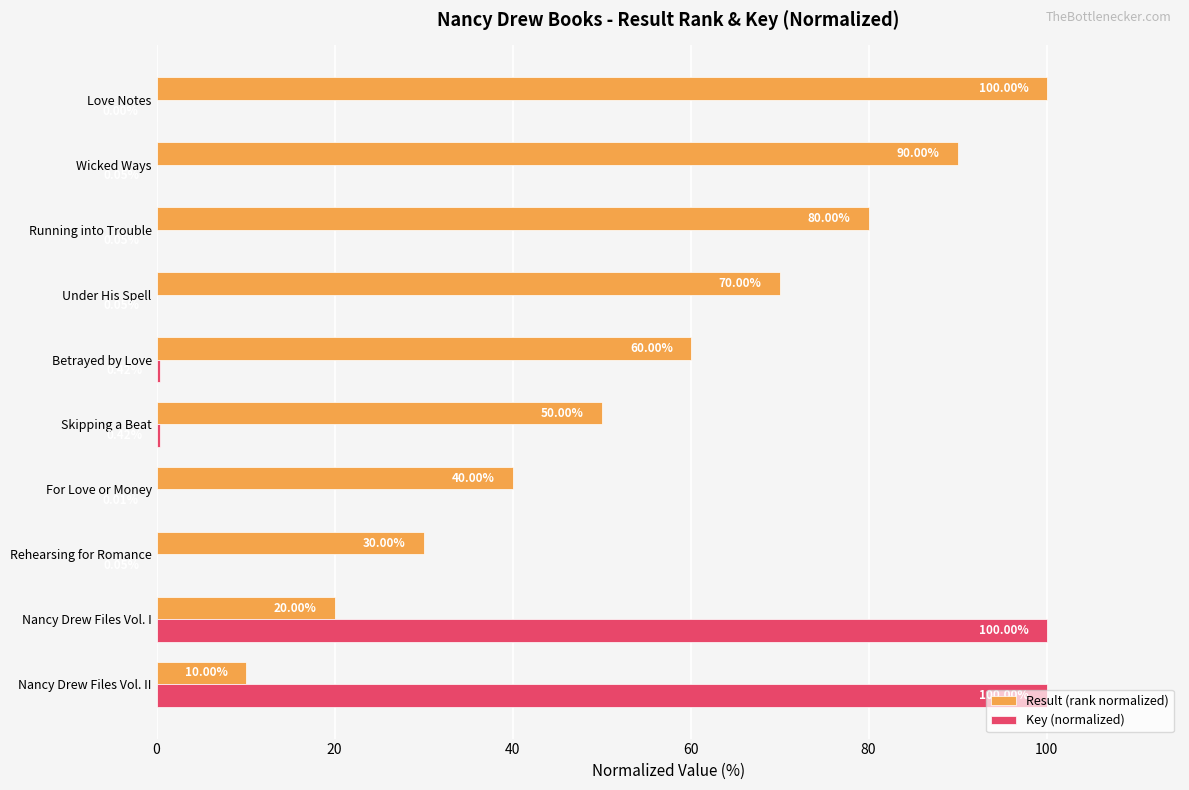

Which series changed the most between For Love or Money and Betrayed by Love?

Result (rank normalized)